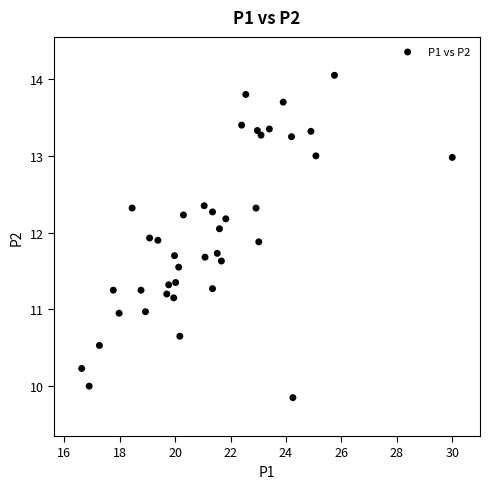

What is the range of Y values (max minus min)?

4.2